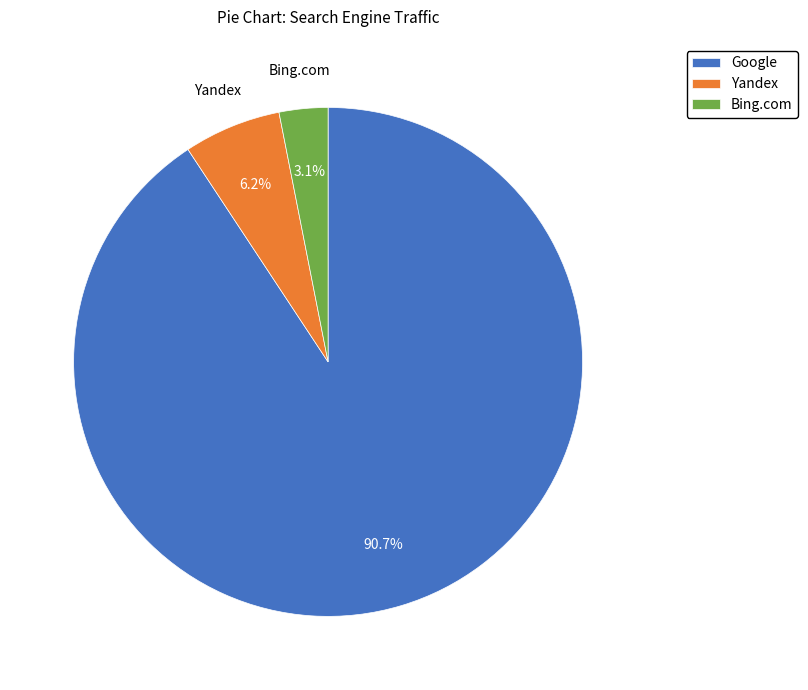

Which category has the biggest portion of the pie?

Google